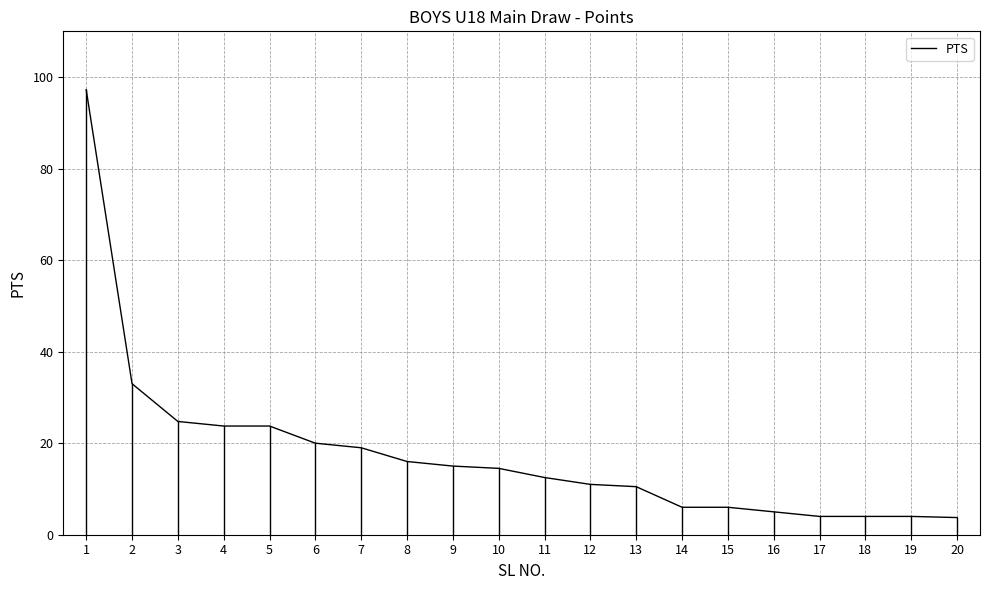

Count the number of values greater than 14.

10